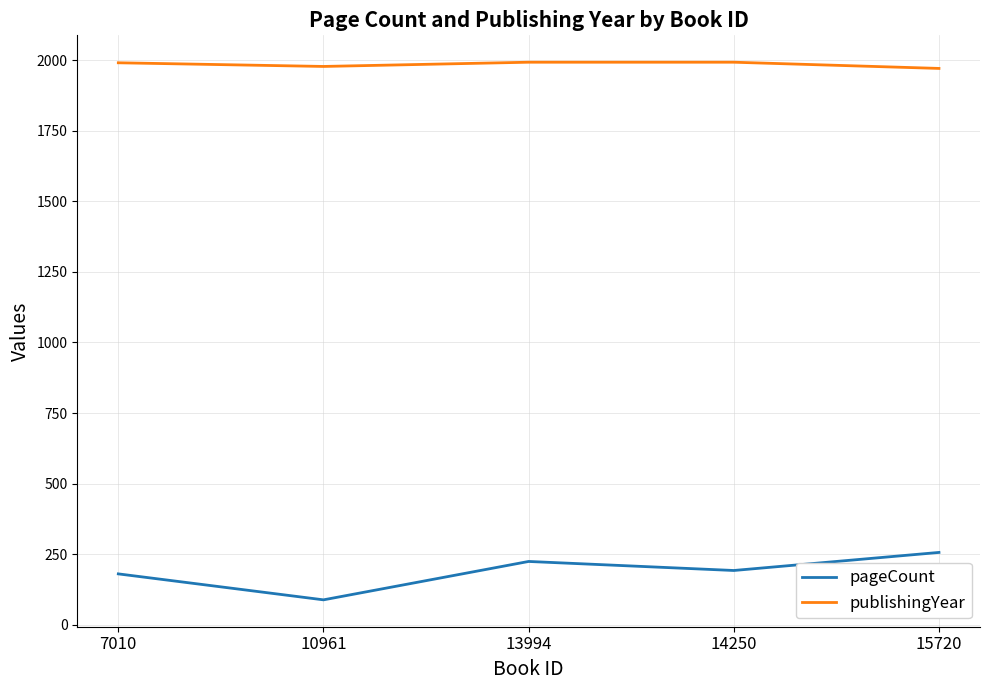

Rank the series at 7010 from lowest to highest value.

pageCount, publishingYear